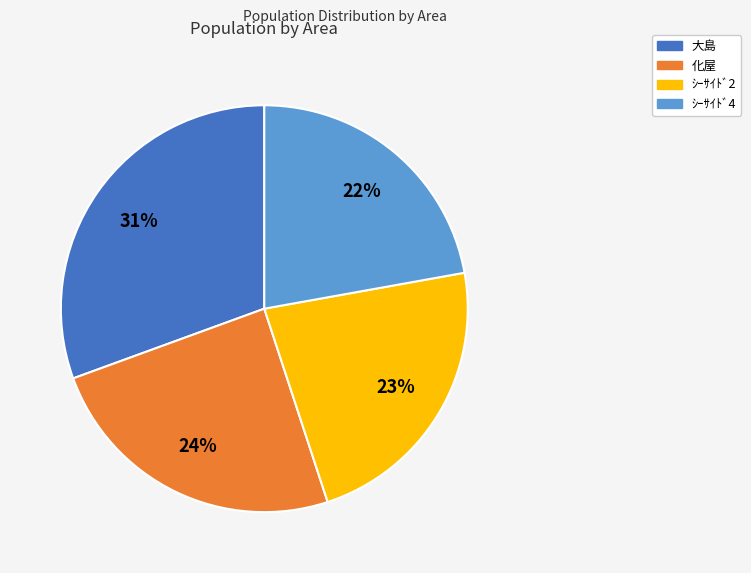

To the nearest percent, what is the average slice percentage?

25%